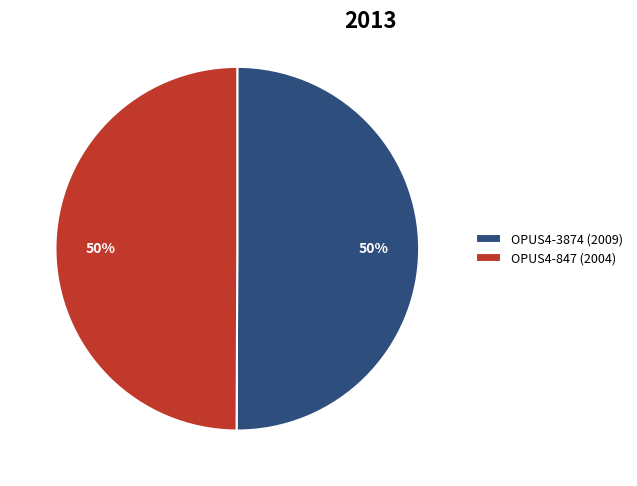

Is it true that OPUS4-847 (2004) is 50% of the pie?

True